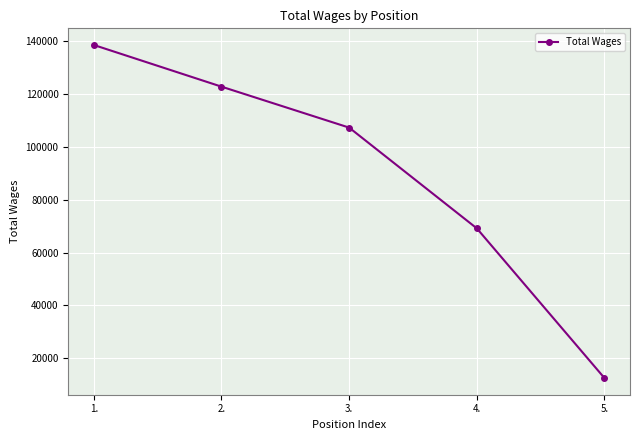

What is the label of the 1st point from the left?

1.